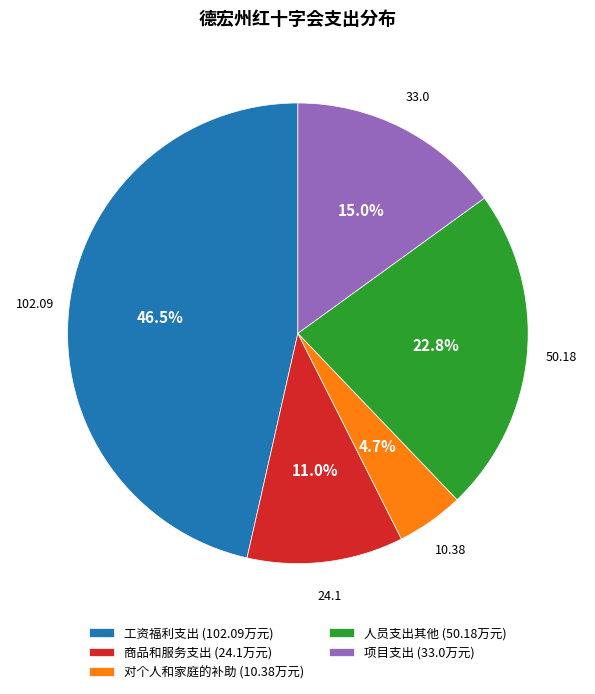

Count the number of slices in the pie.

5